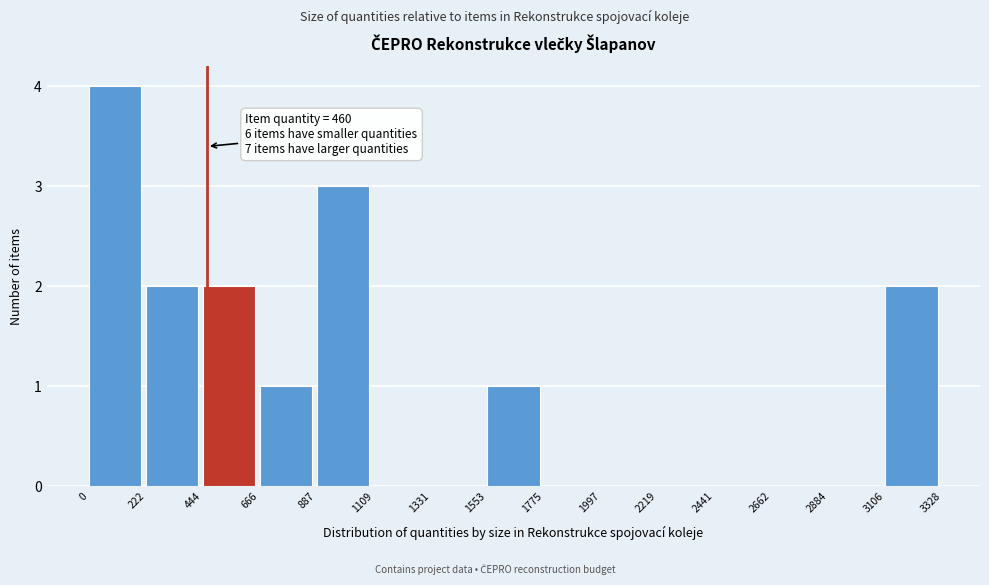

Over which range of the x-axis is the bar tallest?

0 to 222